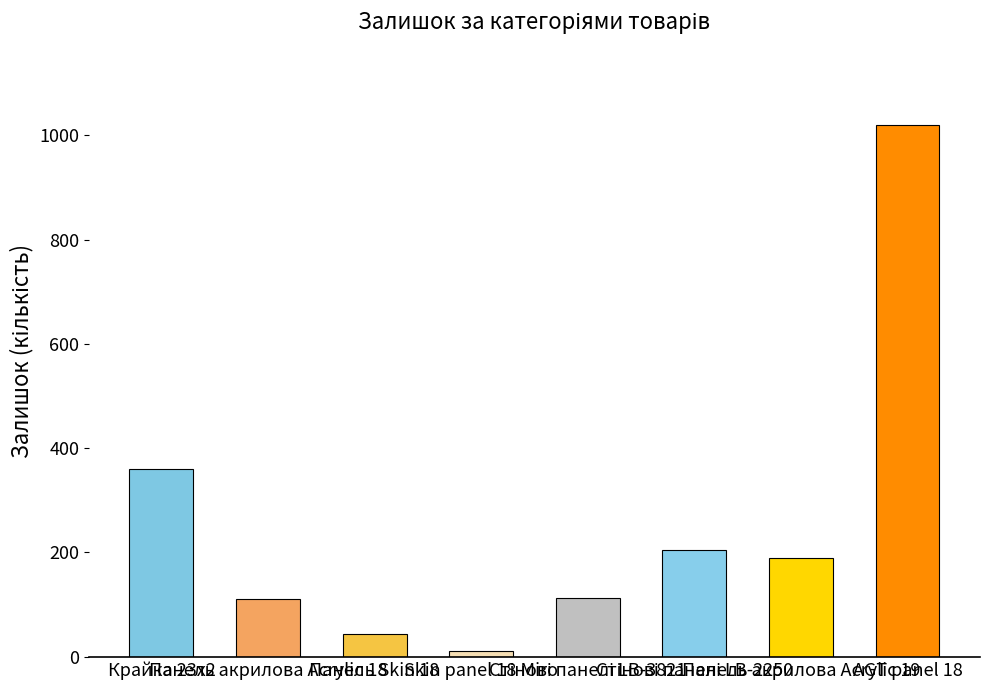

What is the sum of all values?

2050